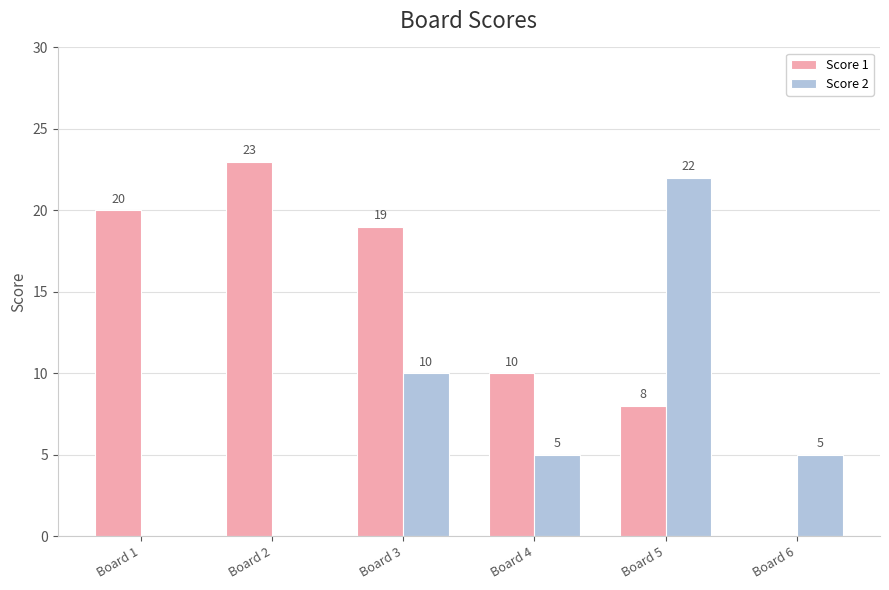

Where does the Score 1 series first go above 19?

Board 1